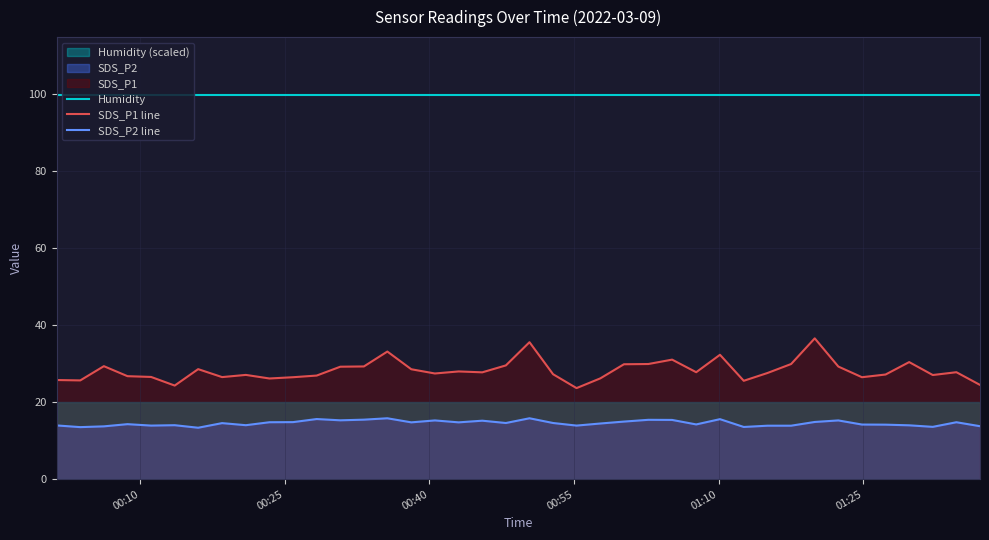

True or false: SDS_P1 line and Humidity intersect in this chart.

False